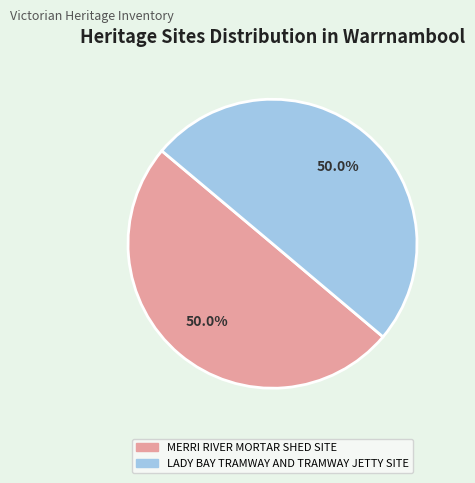

To the nearest percent, what percentage of the pie is LADY BAY TRAMWAY AND TRAMWAY JETTY SITE?

50%